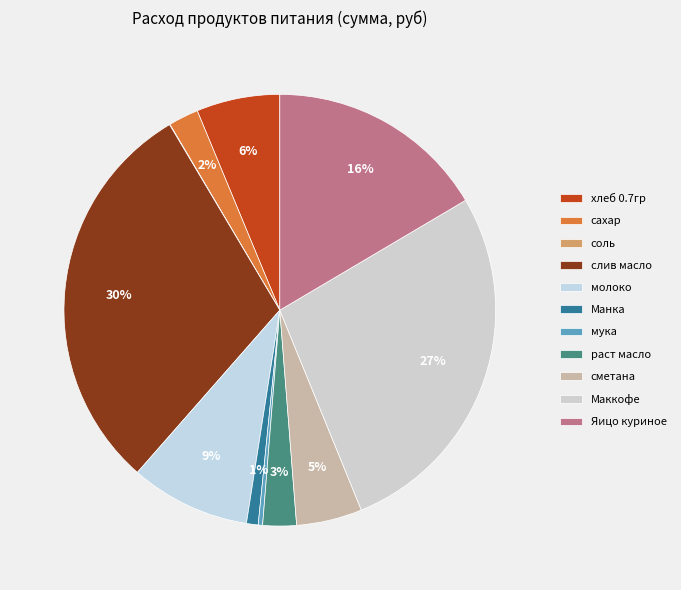

Is раст масло the majority of the pie?

No